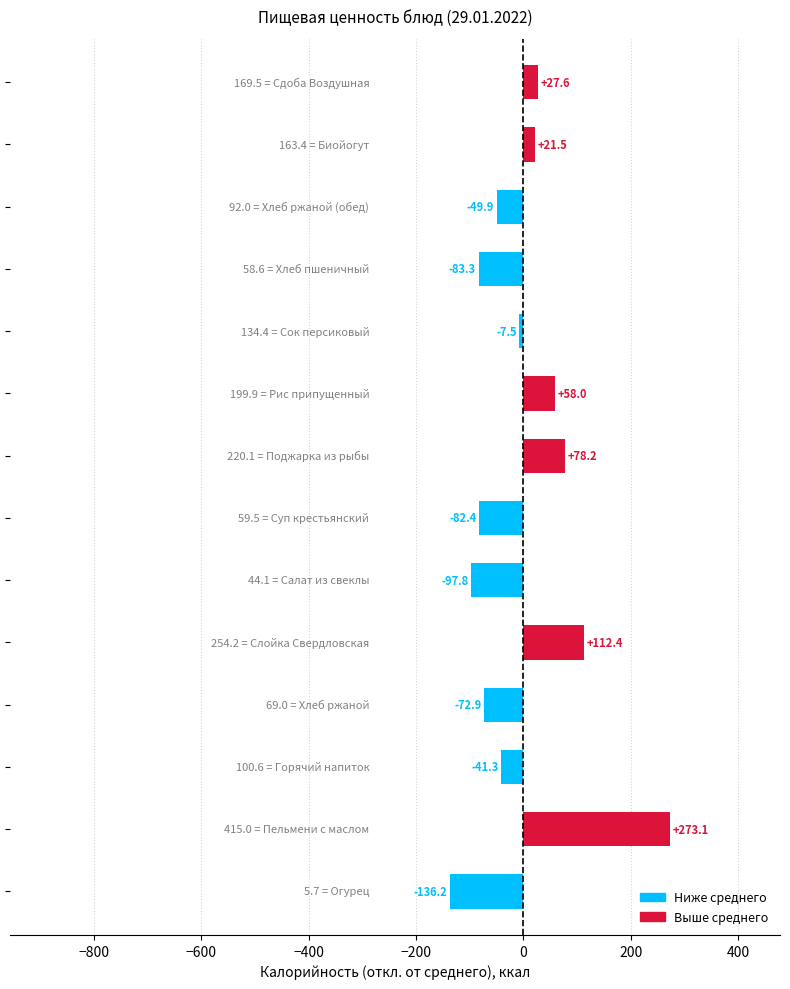

What is the difference between the maximum and minimum values?

409.3